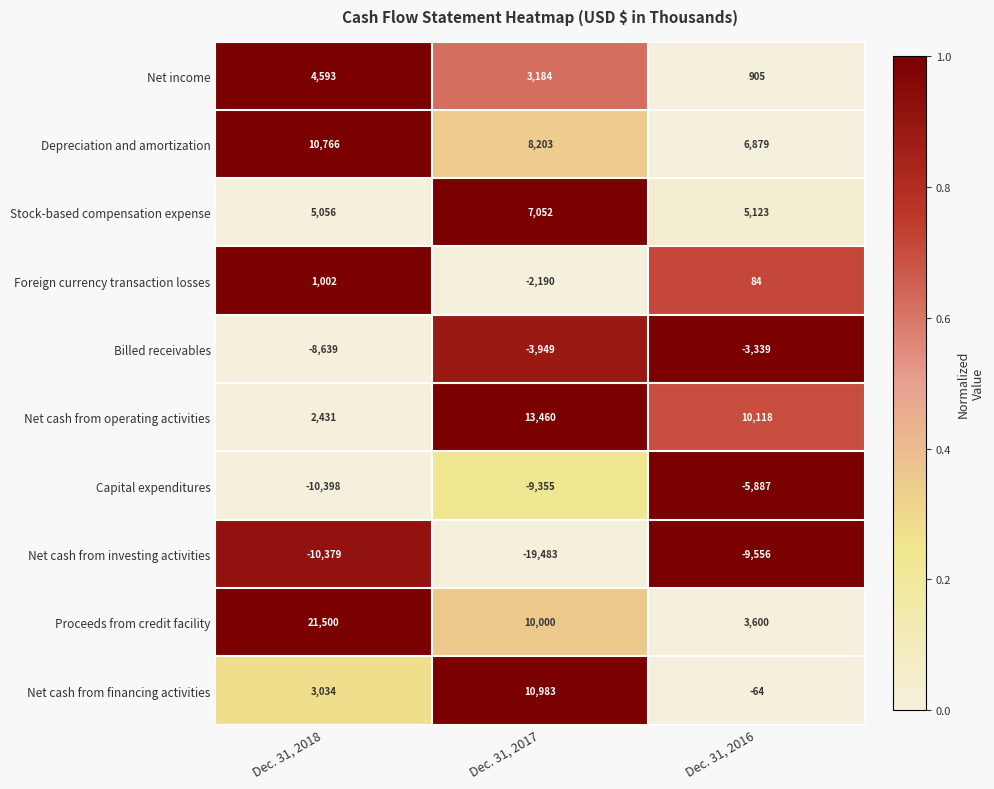

Reading left to right, list all the values displayed in this chart.

Net income: Dec. 31, 2018=4593	Dec. 31, 2017=3184	Dec. 31, 2016=905
Depreciation and amortization: Dec. 31, 2018=10766	Dec. 31, 2017=8203	Dec. 31, 2016=6879
Stock-based compensation expense: Dec. 31, 2018=5056	Dec. 31, 2017=7052	Dec. 31, 2016=5123
Foreign currency transaction losses: Dec. 31, 2018=1002	Dec. 31, 2017=-2190	Dec. 31, 2016=84
Billed receivables: Dec. 31, 2018=-8639	Dec. 31, 2017=-3949	Dec. 31, 2016=-3339
Net cash from operating activities: Dec. 31, 2018=2431	Dec. 31, 2017=13460	Dec. 31, 2016=10118
Capital expenditures: Dec. 31, 2018=-10398	Dec. 31, 2017=-9355	Dec. 31, 2016=-5887
Net cash from investing activities: Dec. 31, 2018=-10379	Dec. 31, 2017=-19483	Dec. 31, 2016=-9556
Proceeds from credit facility: Dec. 31, 2018=21500	Dec. 31, 2017=10000	Dec. 31, 2016=3600
Net cash from financing activities: Dec. 31, 2018=3034	Dec. 31, 2017=10983	Dec. 31, 2016=-64